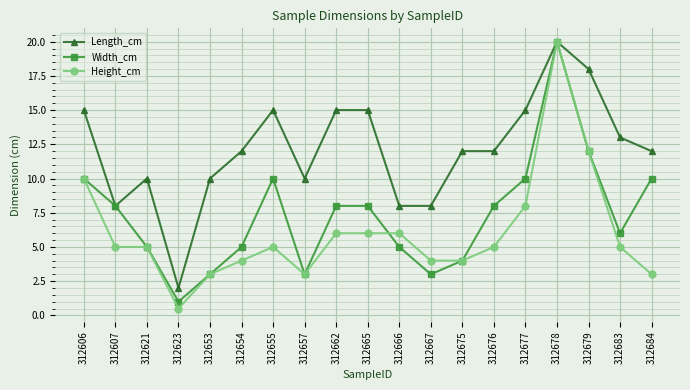

What are all the series names shown in the legend?

Length_cm, Width_cm, Height_cm